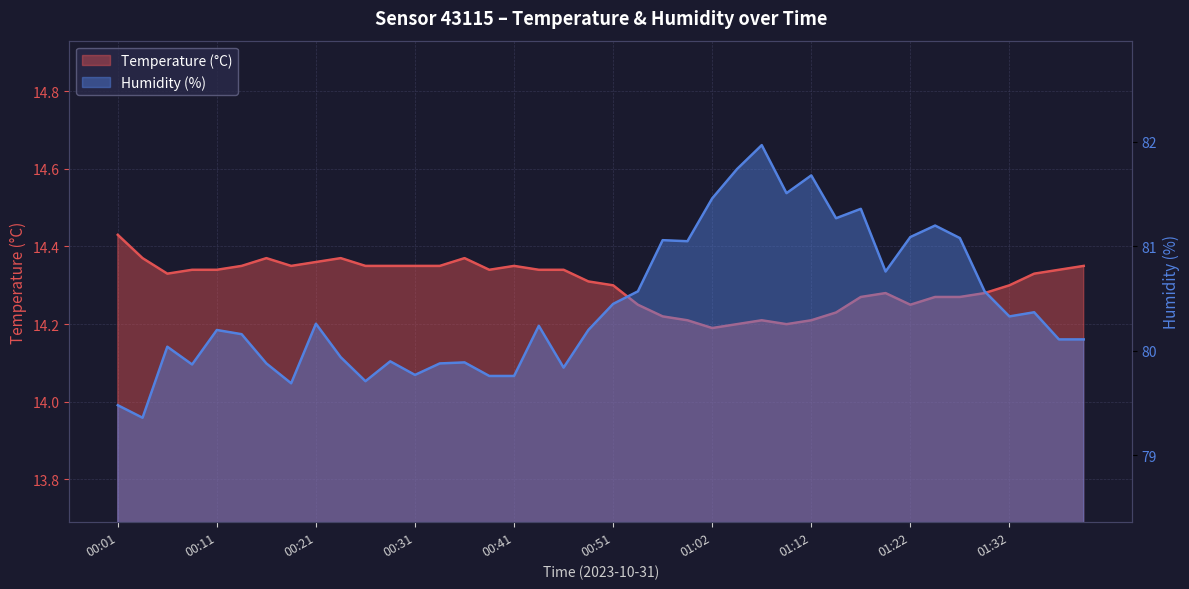

What is the label of the 31st point from the right?

00:23